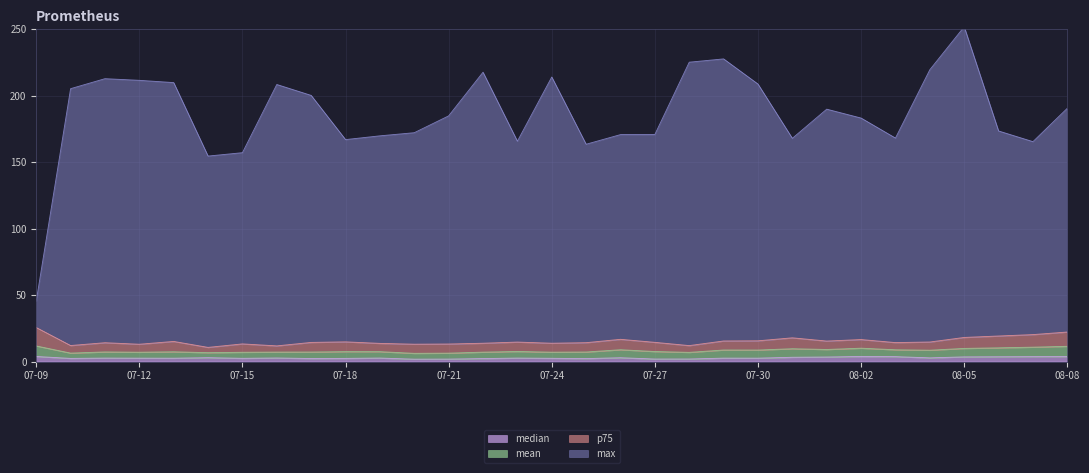

Between 07-17 and 07-25, which series saw the biggest shift?

max